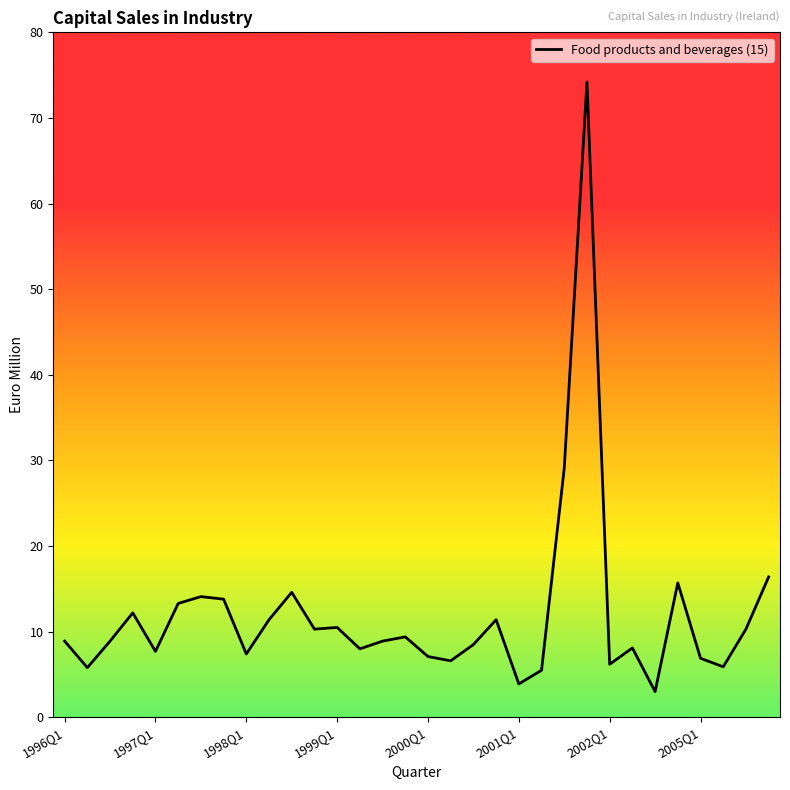

What is the maximum value shown in the chart?

74.2